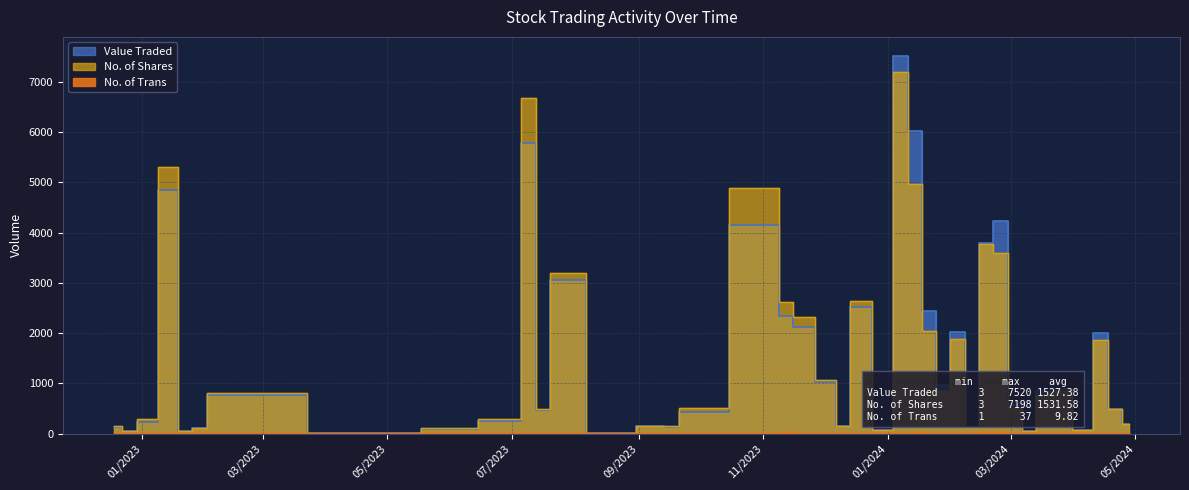

How many interior local peaks does the Value Traded series have?

12